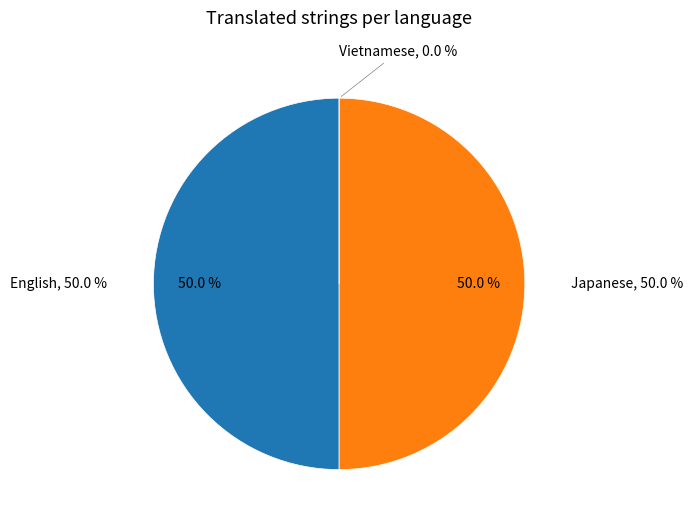

Count the number of slices in the pie.

3